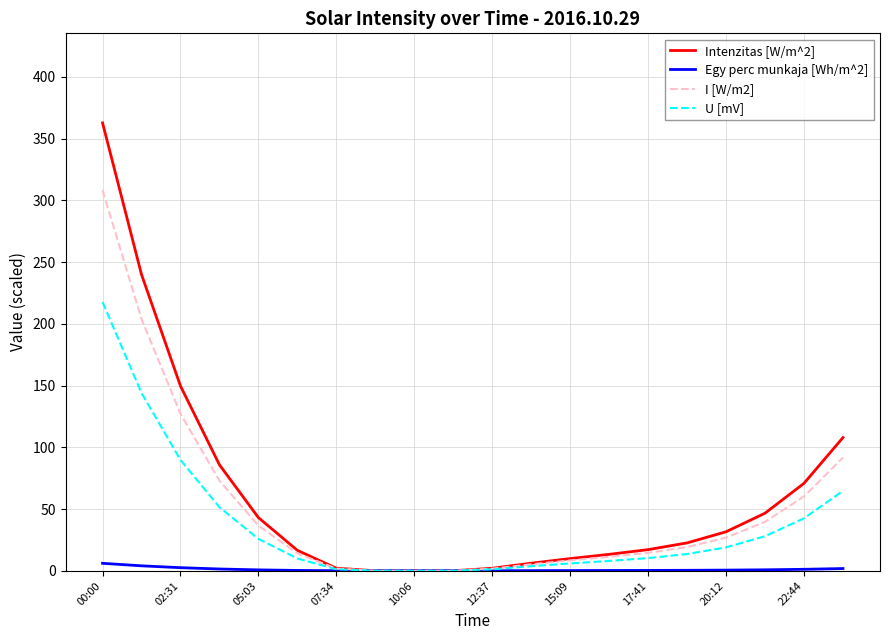

Which series has the widest spread of values?

Intenzitas [W/m^2]